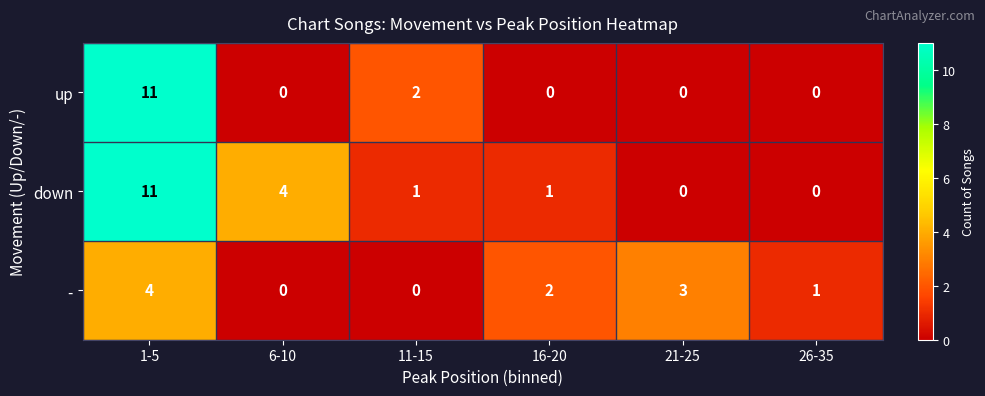

Rank the series by their average value, from highest to lowest.

down, up, -